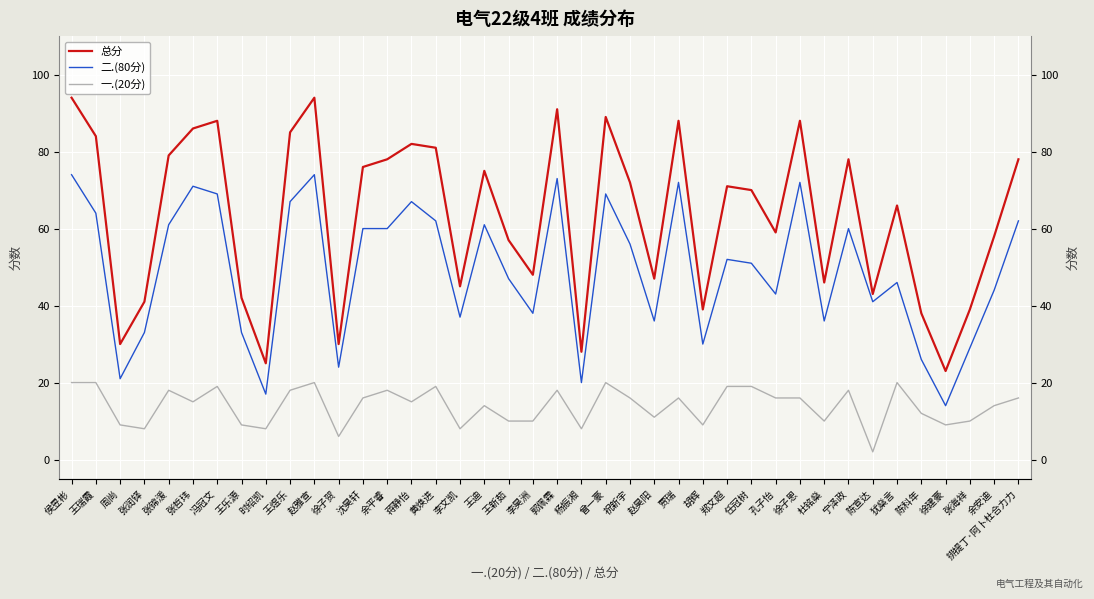

What is the smallest value displayed?

2